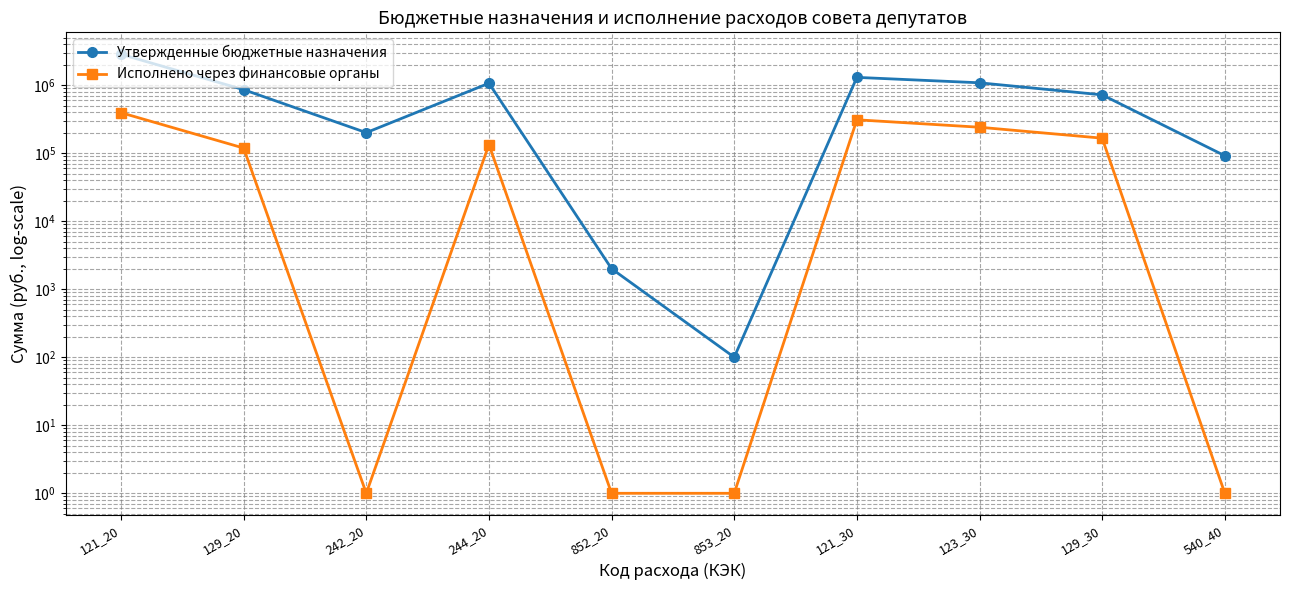

Is it true that Утвержденные бюджетные назначения equals 1080000.0 at 123_30?

True